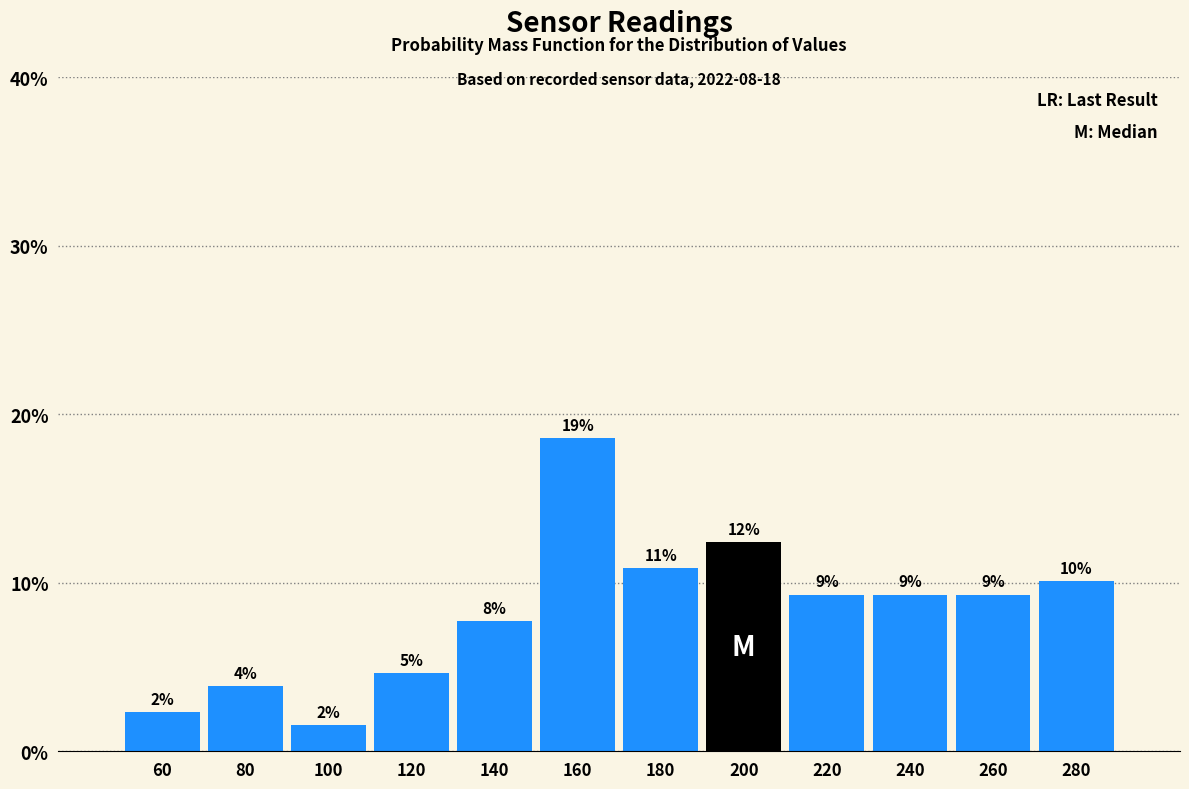

How many bars are there in total?

12